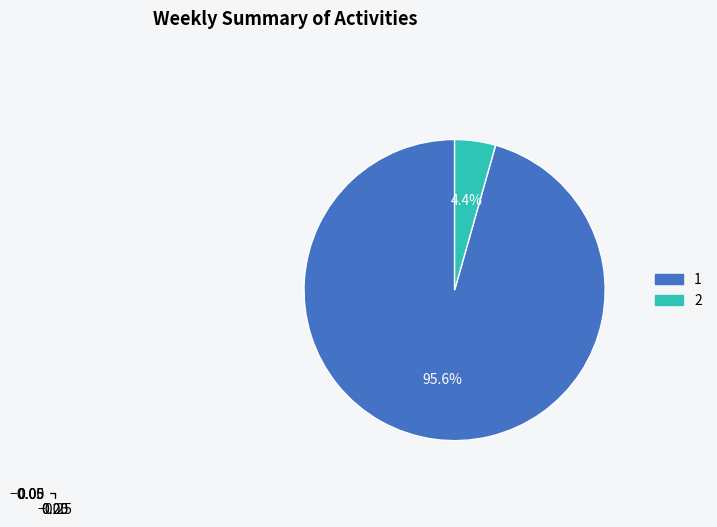

What percentage is NOT represented by 1?

4.4%